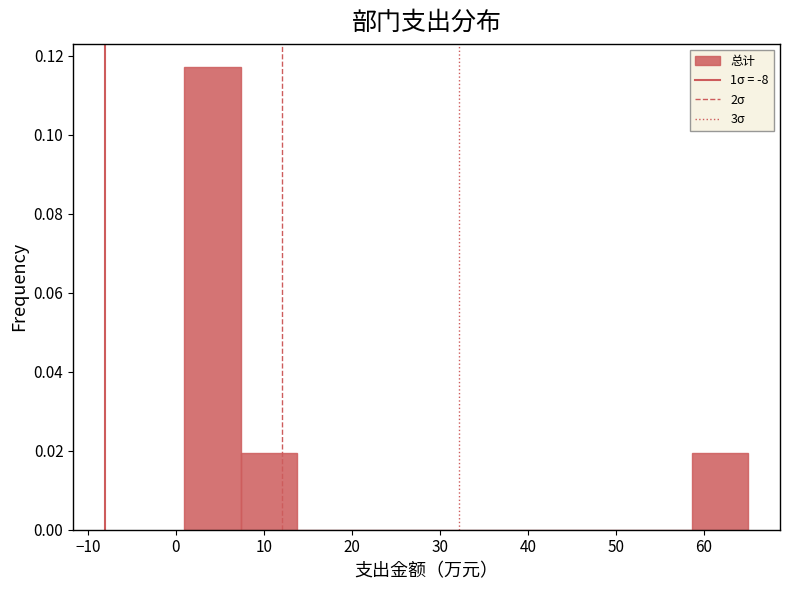

Reading left to right, list every bar in this chart as the range it spans on the x-axis followed by its height. Neither the bar edges nor the heights are printed on the chart, so give them approximately, as read against the axes.

1 to 7: 0.118
7 to 14: 0.020
14 to 20: 0
20 to 27: 0
27 to 33: 0
33 to 39: 0
39 to 46: 0
46 to 52: 0
52 to 59: 0
59 to 65: 0.020